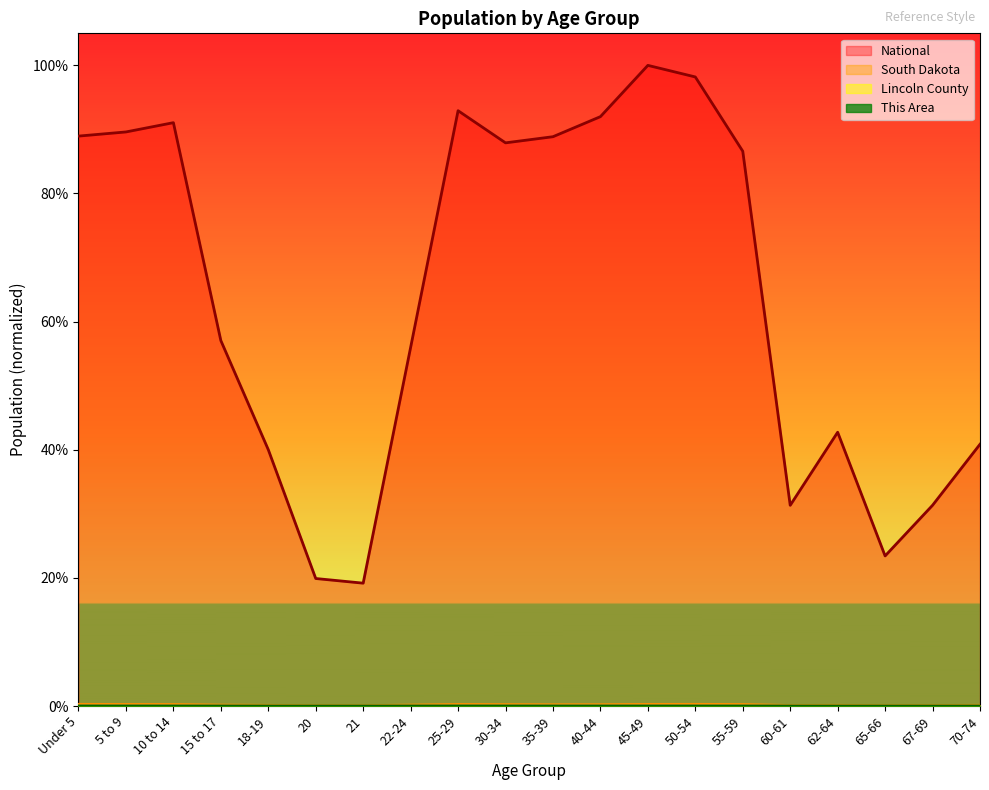

True or false: South Dakota has more than 0 interior local peaks.

True